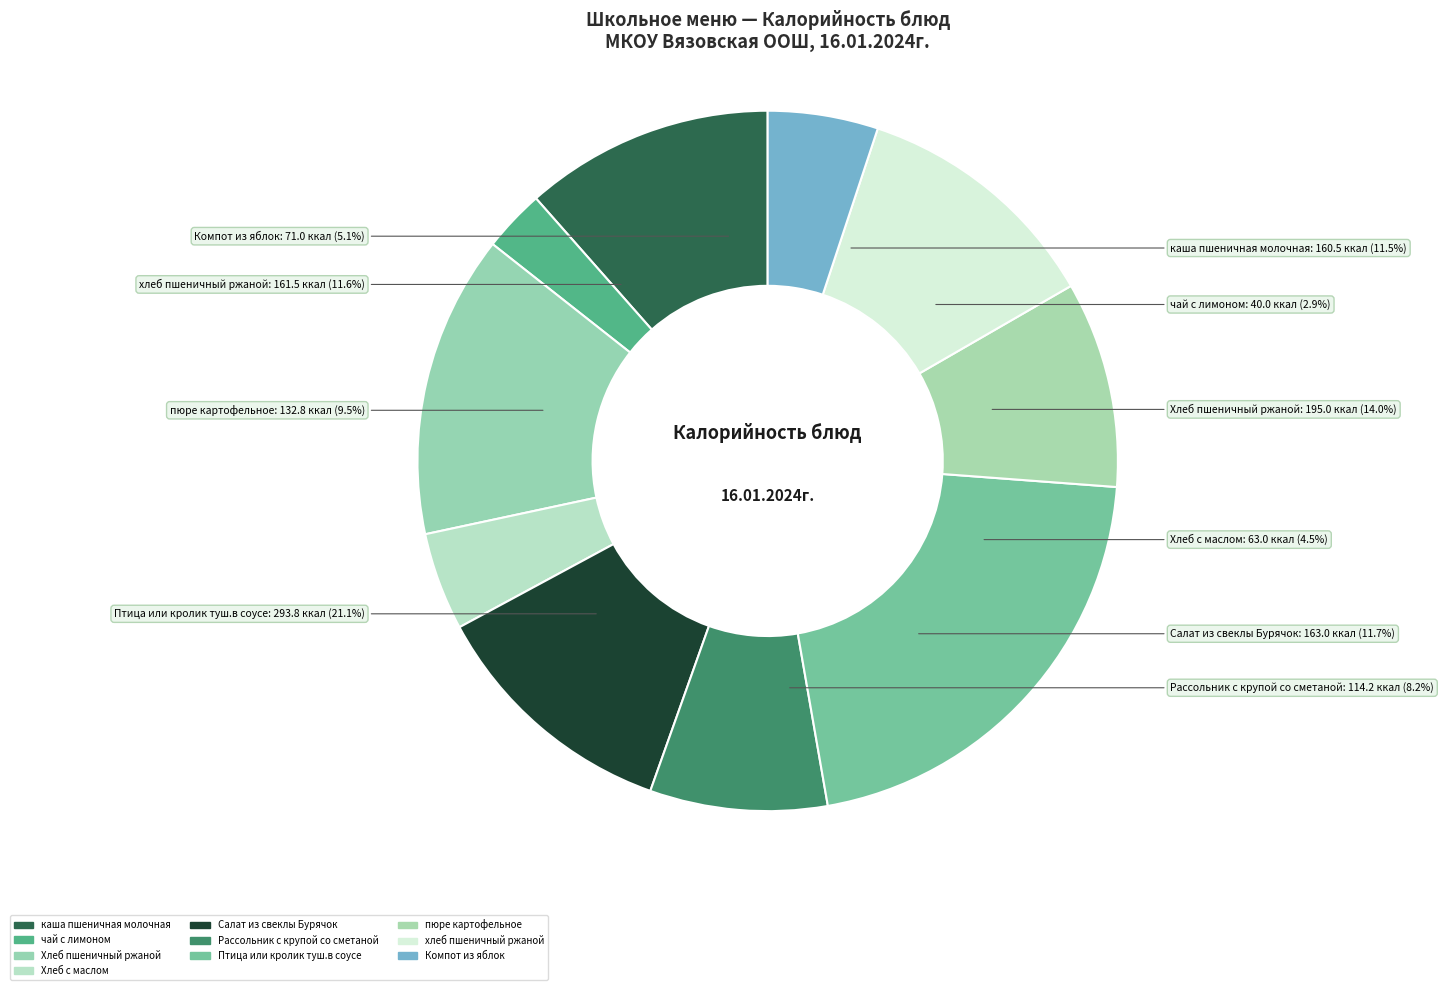

What percentage is the Хлеб пшеничный ржаной slice, to the nearest percent?

14%